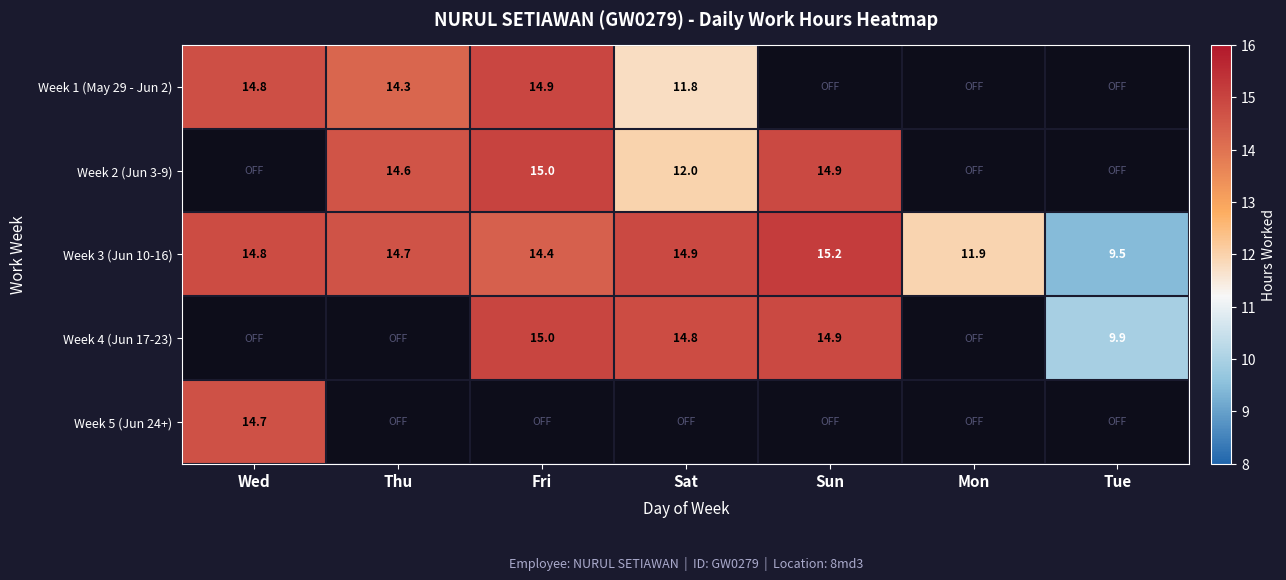

What is the smallest value displayed?

9.5